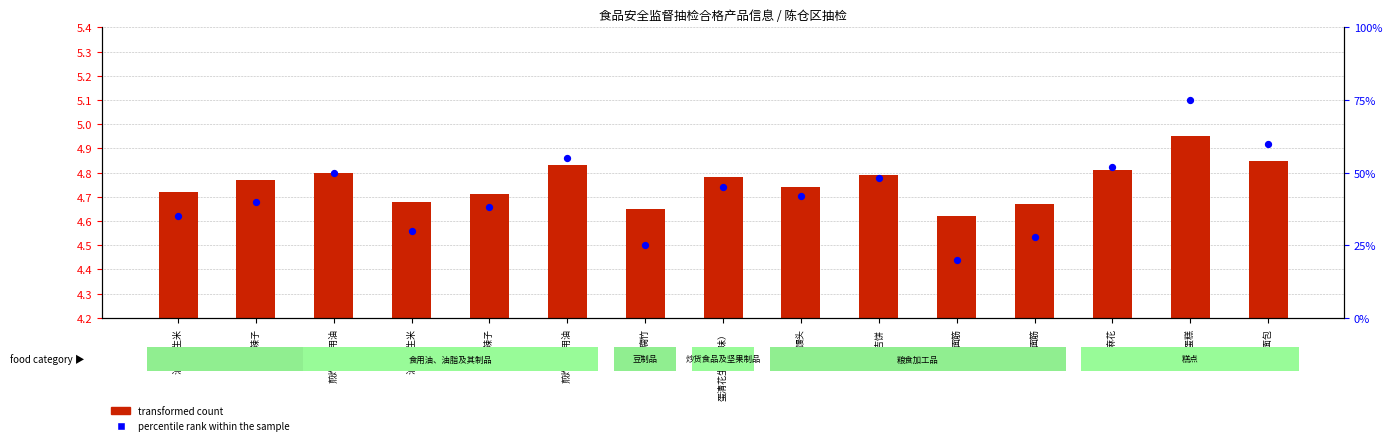

What is the total value across all series at 油炸花生米?

35.5